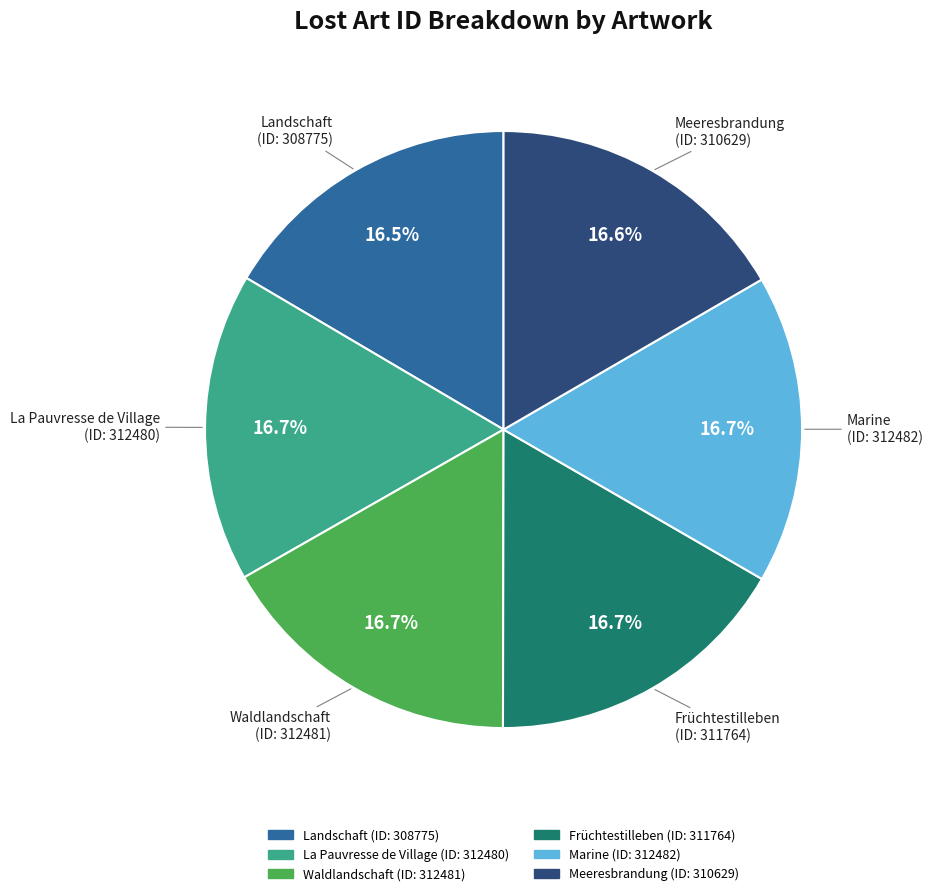

To the nearest percent, what is the average slice percentage?

17%